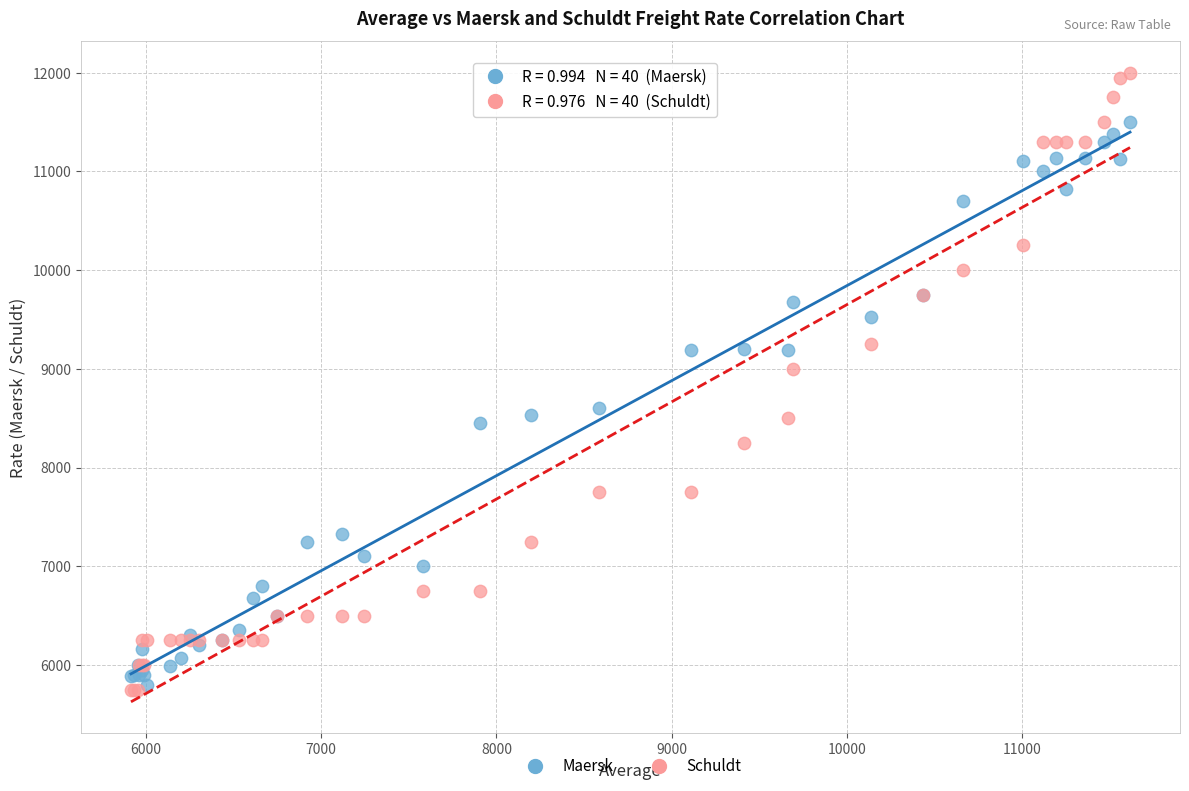

Which series has the largest Y range (max minus min)?

Schuldt